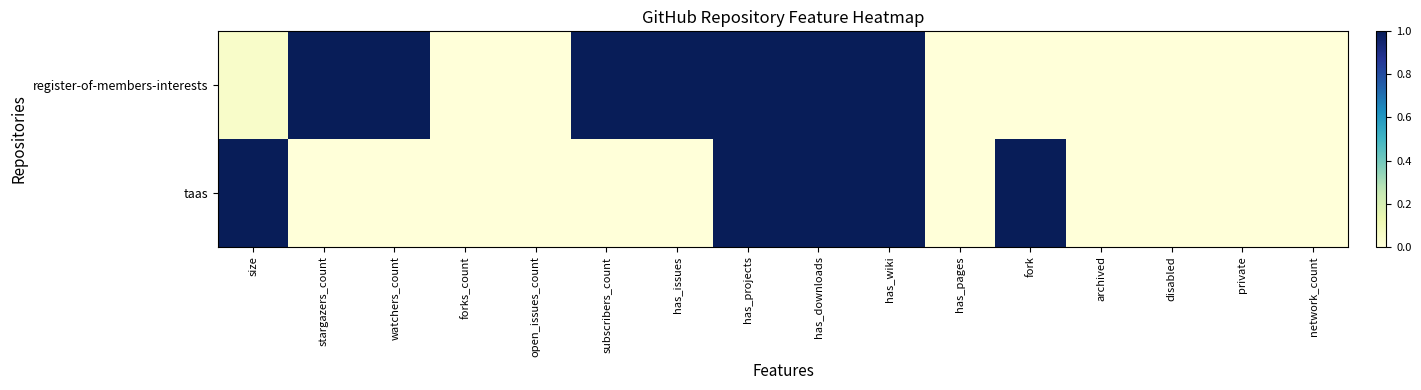

List the series in order of their overall mean, lowest first.

taas, register-of-members-interests